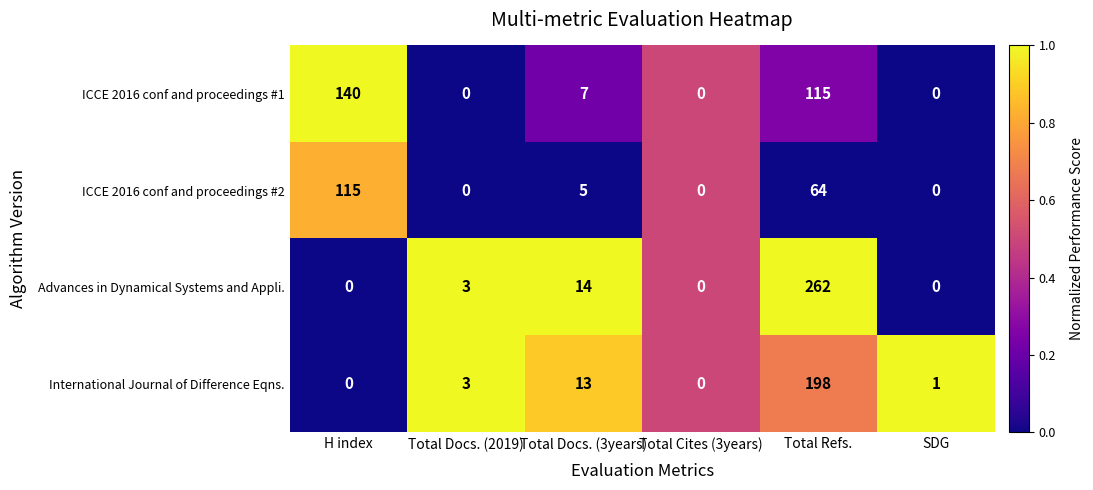

What is the difference between the highest and lowest values at SDG?

1